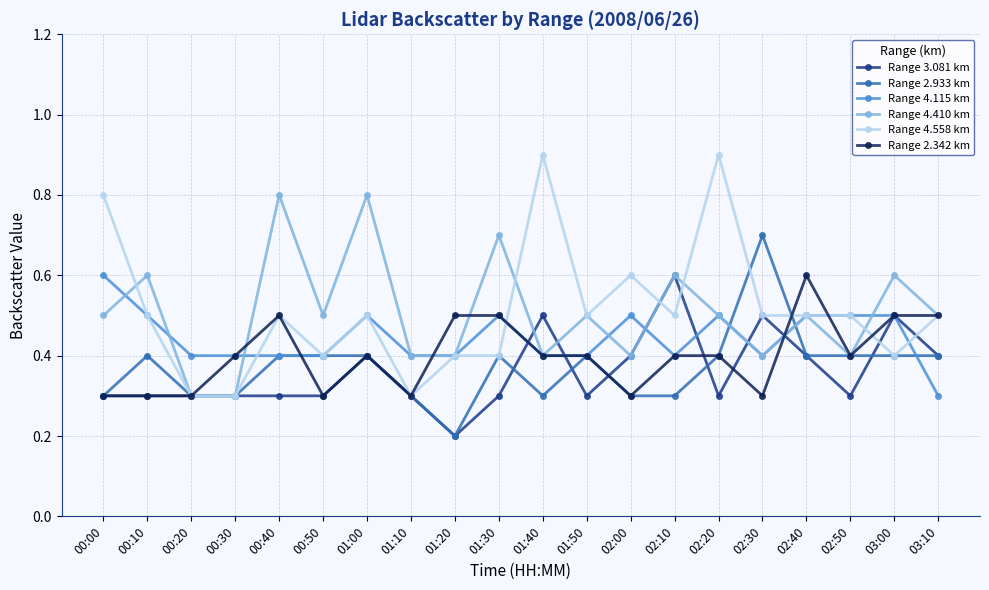

What is the difference between the maximum and minimum values in the Range 3.081 km series?

0.4